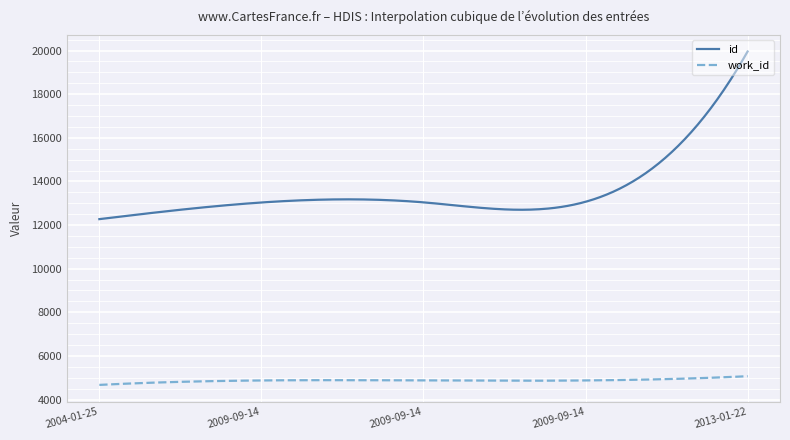

Which series has the largest range (max minus min)?

id